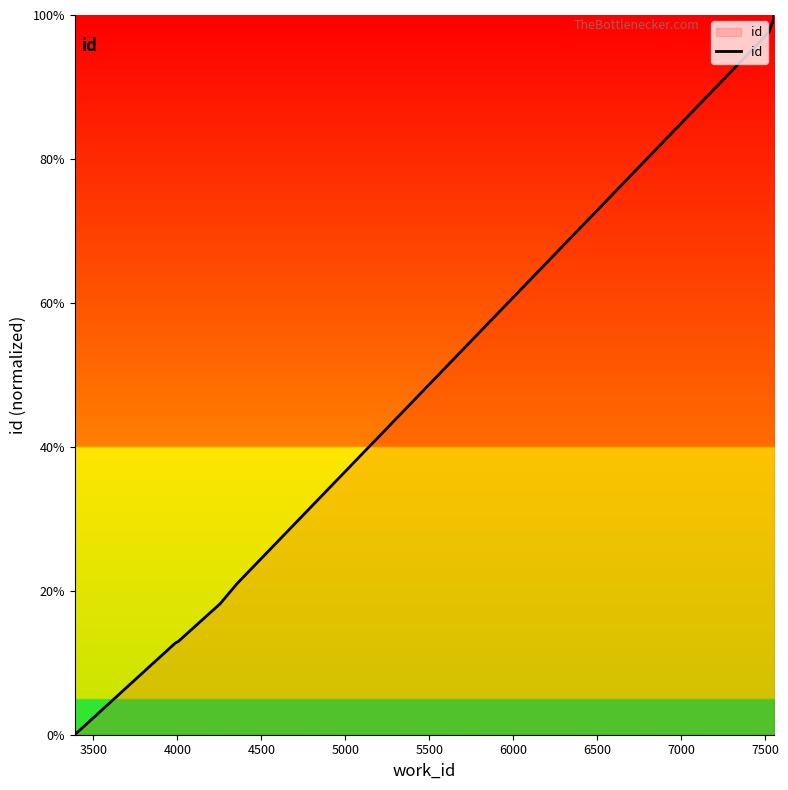

What is the difference between the maximum and minimum values?

100.0